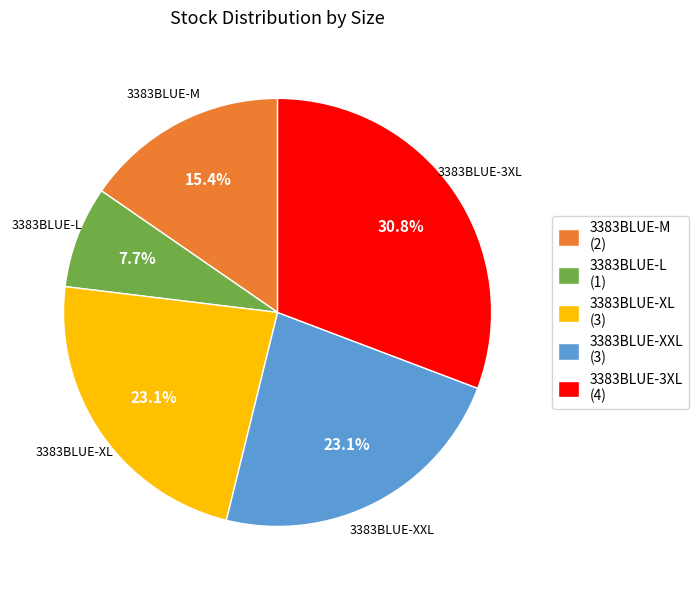

Which slice is the smallest?

3383BLUE-L (1)